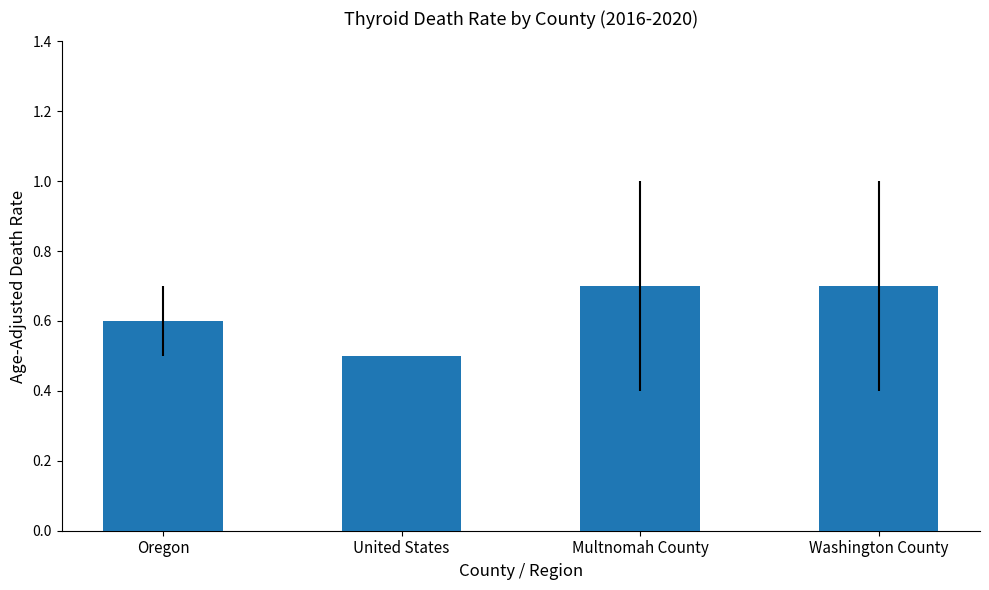

What is the sum of all values?

2.5